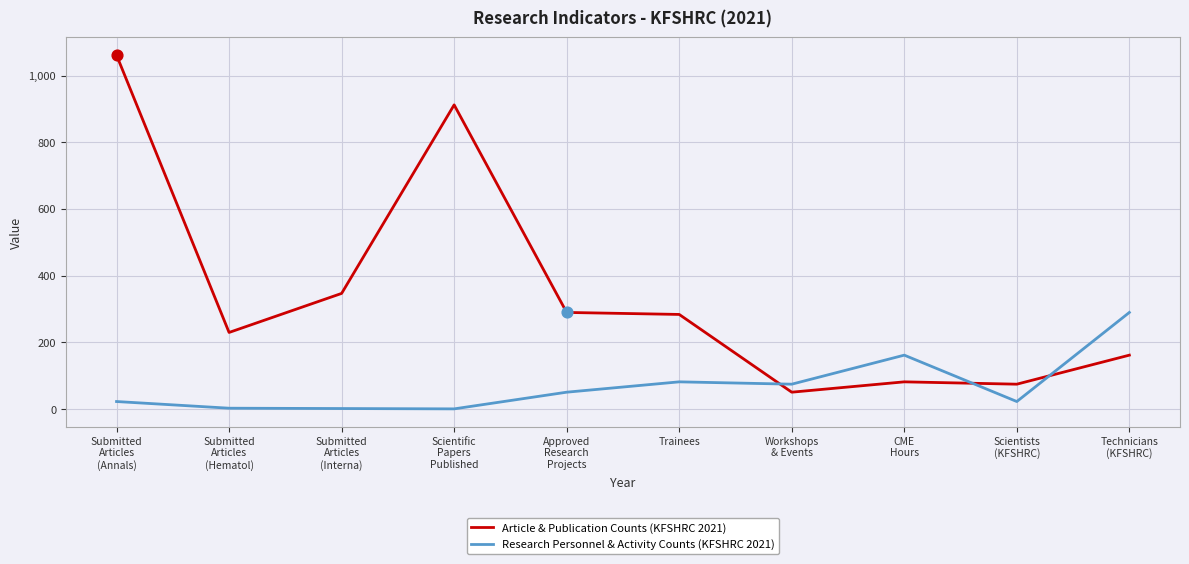

Is the value of Article & Publication Counts (KFSHRC 2021) at Workshops
& Events greater than the value of Research Personnel & Activity Counts (KFSHRC 2021) at Submitted
Articles
(Hematol)?

Yes